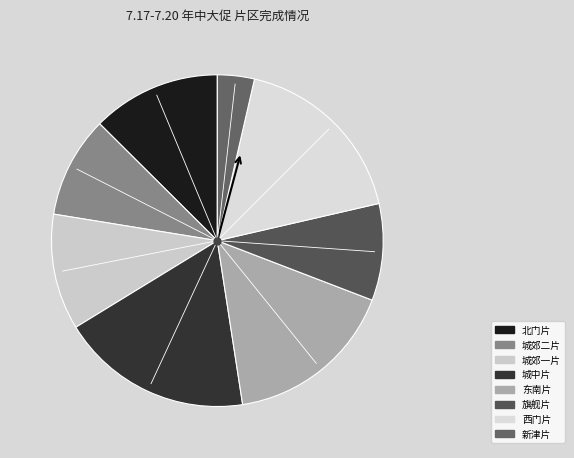

Do 城中片 and 东南片 together represent more than half of the pie?

No